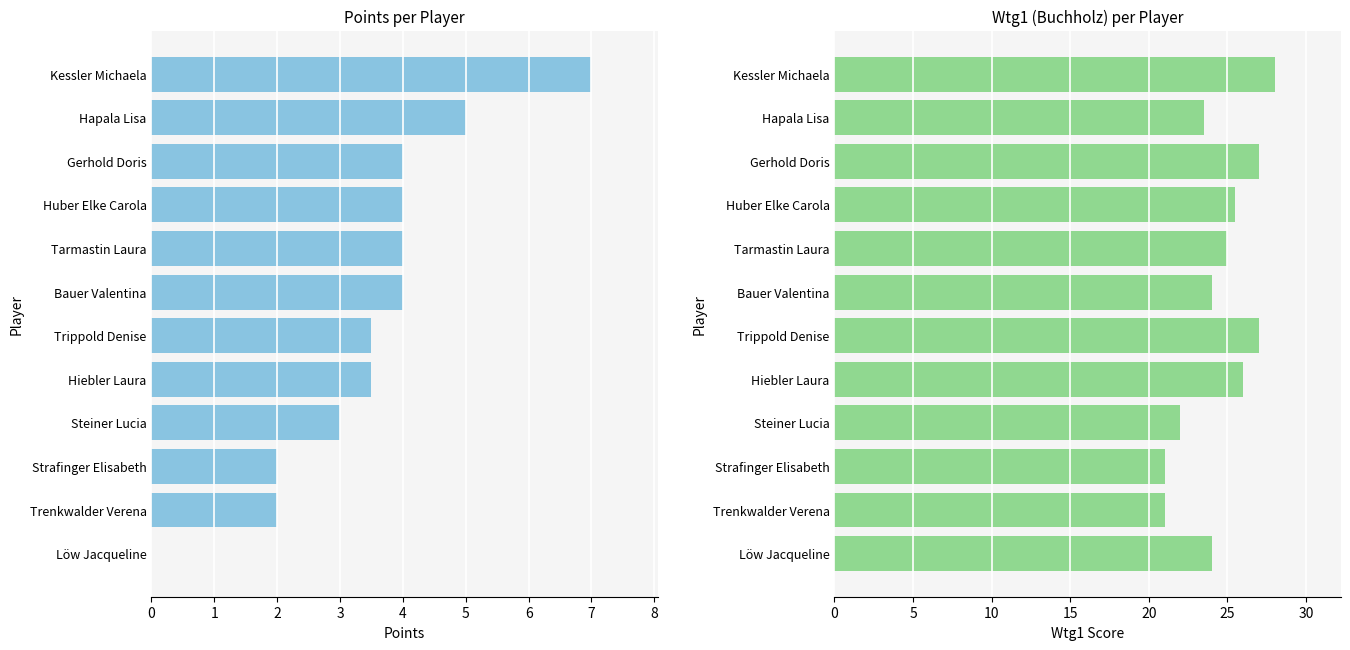

How many distinct data groups are displayed?

2